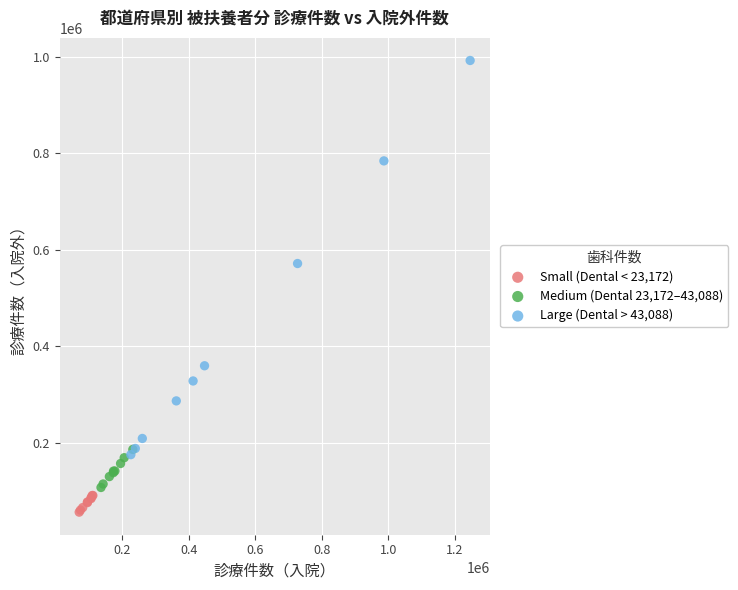

Which series has the largest Y range (max minus min)?

Large (Dental > 43,088)